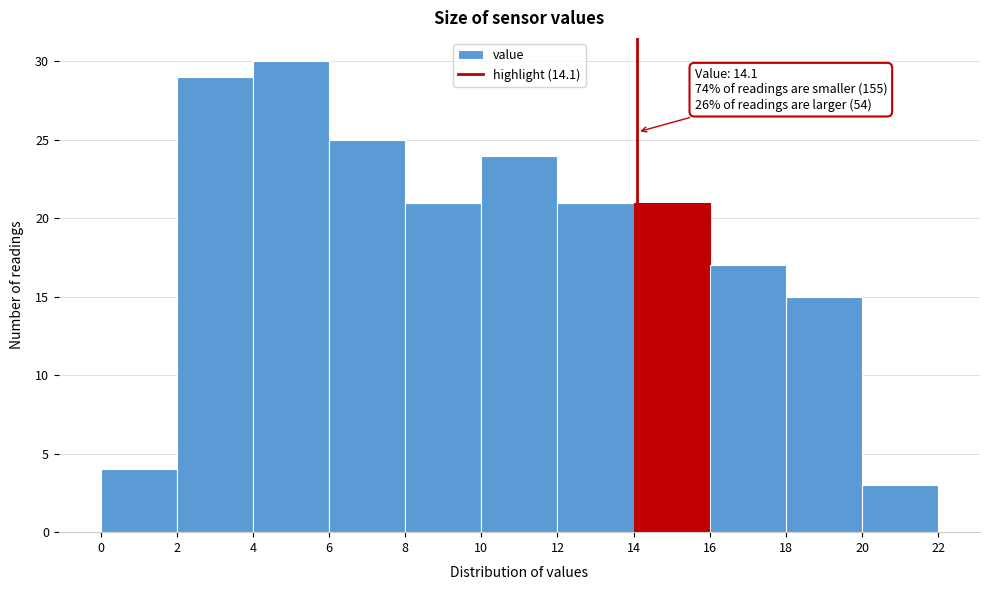

Which range on the x-axis has the tallest bar?

4 to 6